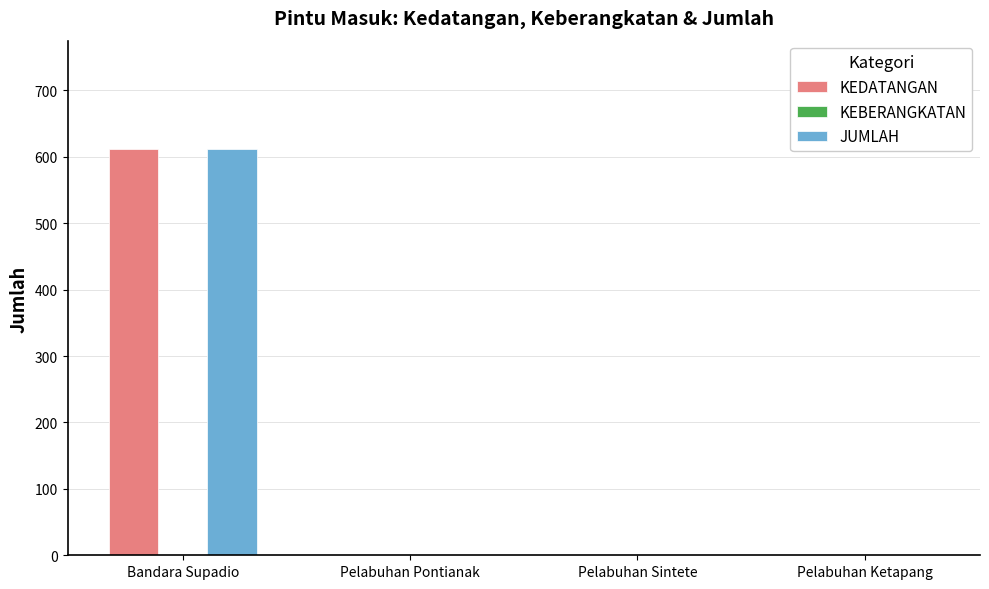

Is it true that KEDATANGAN equals -286 at Pelabuhan Pontianak?

False